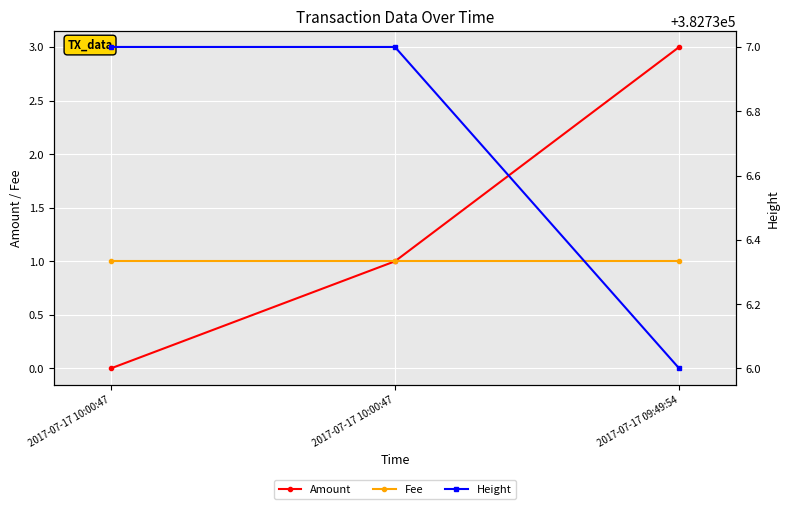

Rank the series by their maximum value, from lowest to highest.

Fee, Amount, Height